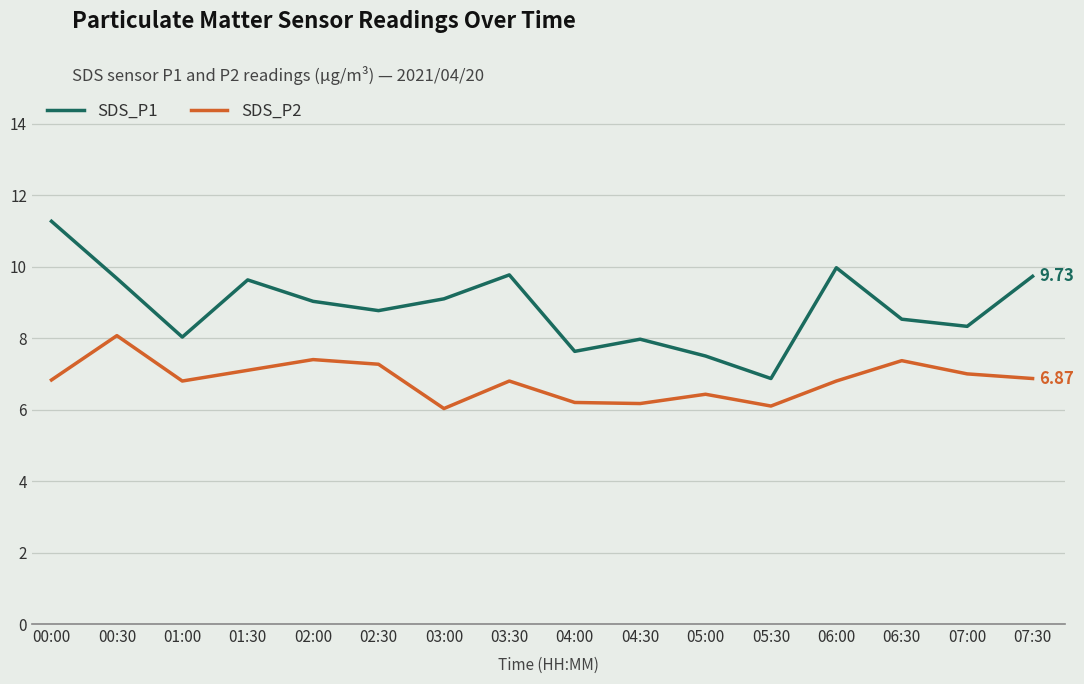

What is the difference between the second highest and second lowest values in the SDS_P1 series?

2.5